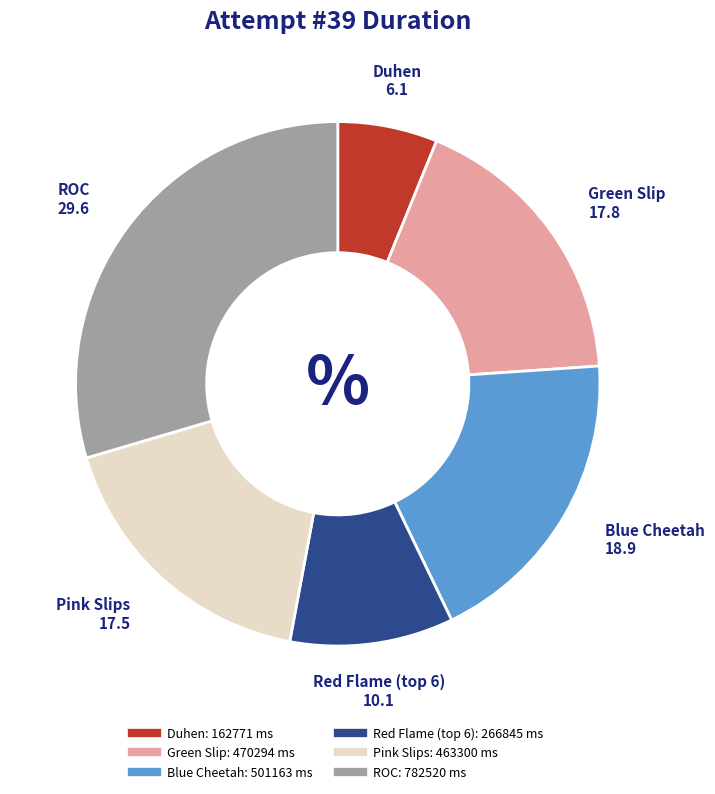

Which has a higher value, Green Slip or Blue Cheetah?

Blue Cheetah